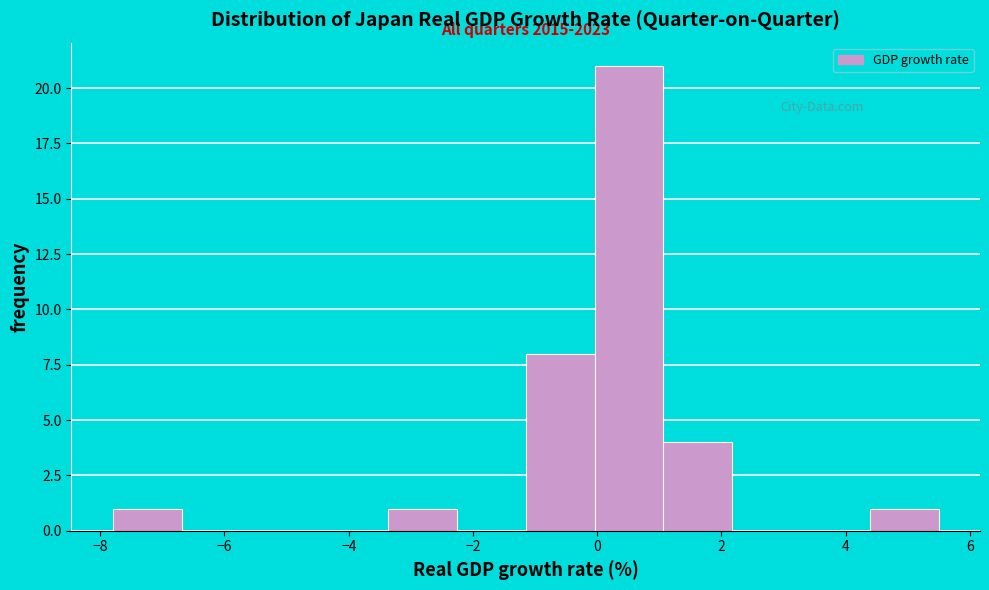

Over which range of the x-axis is the bar tallest?

0.0 to 1.0